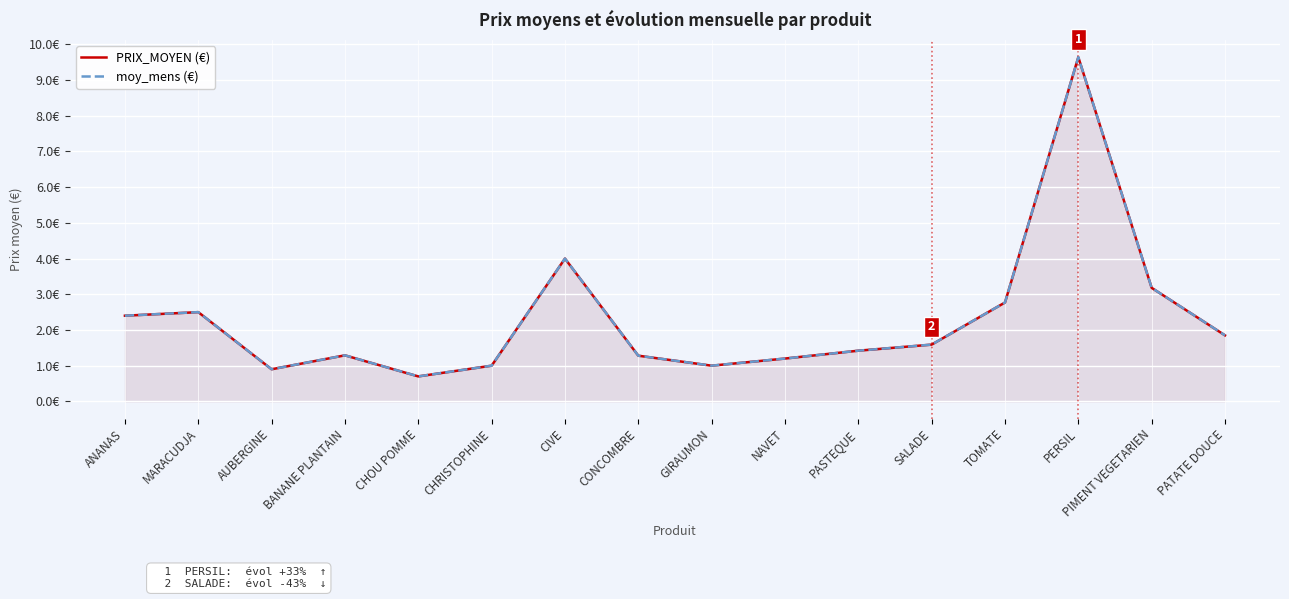

What is the label of the 2nd point from the right?

PIMENT VEGETARIEN